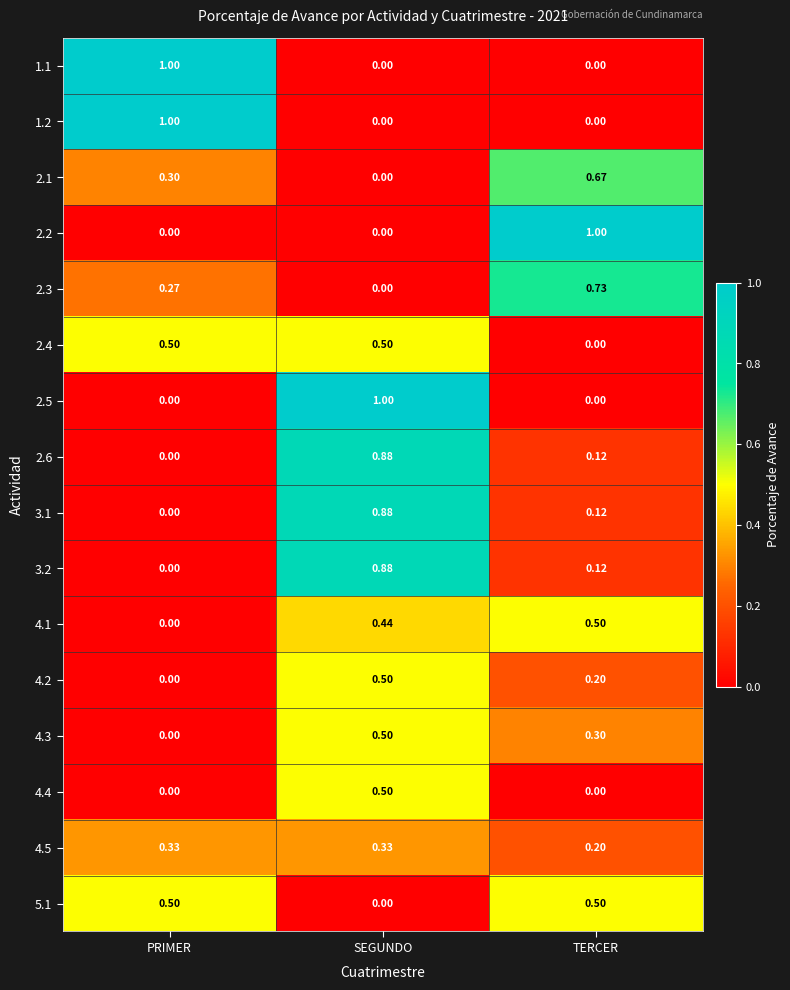

Rank the categories by 2.3 value from highest to lowest.

TERCER, PRIMER, SEGUNDO